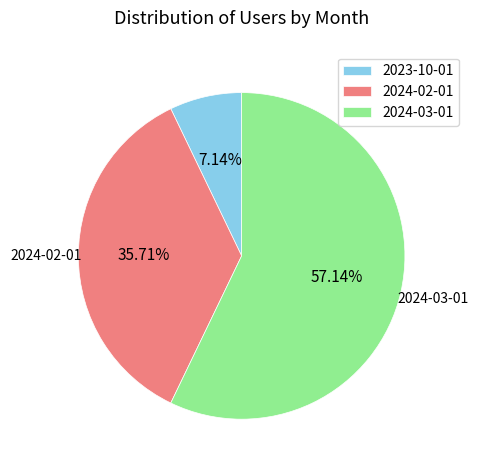

To the nearest percent, what is the combined percentage of 2023-10-01 and 2024-02-01?

43%